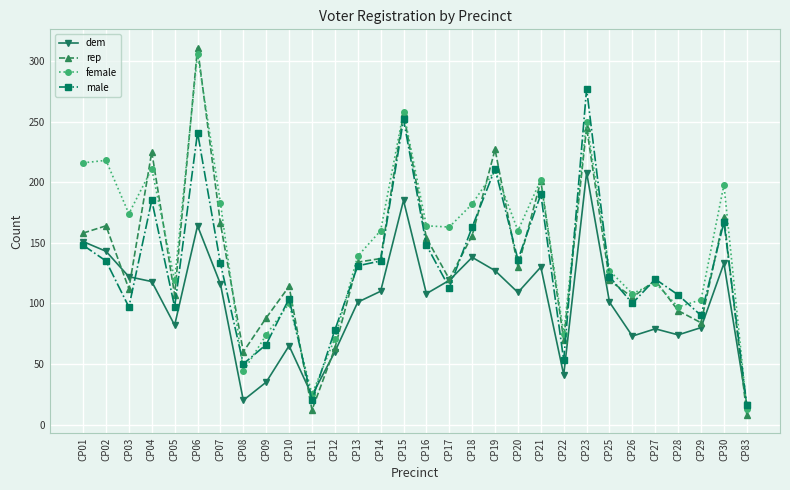

Which series has the largest range (max minus min)?

rep